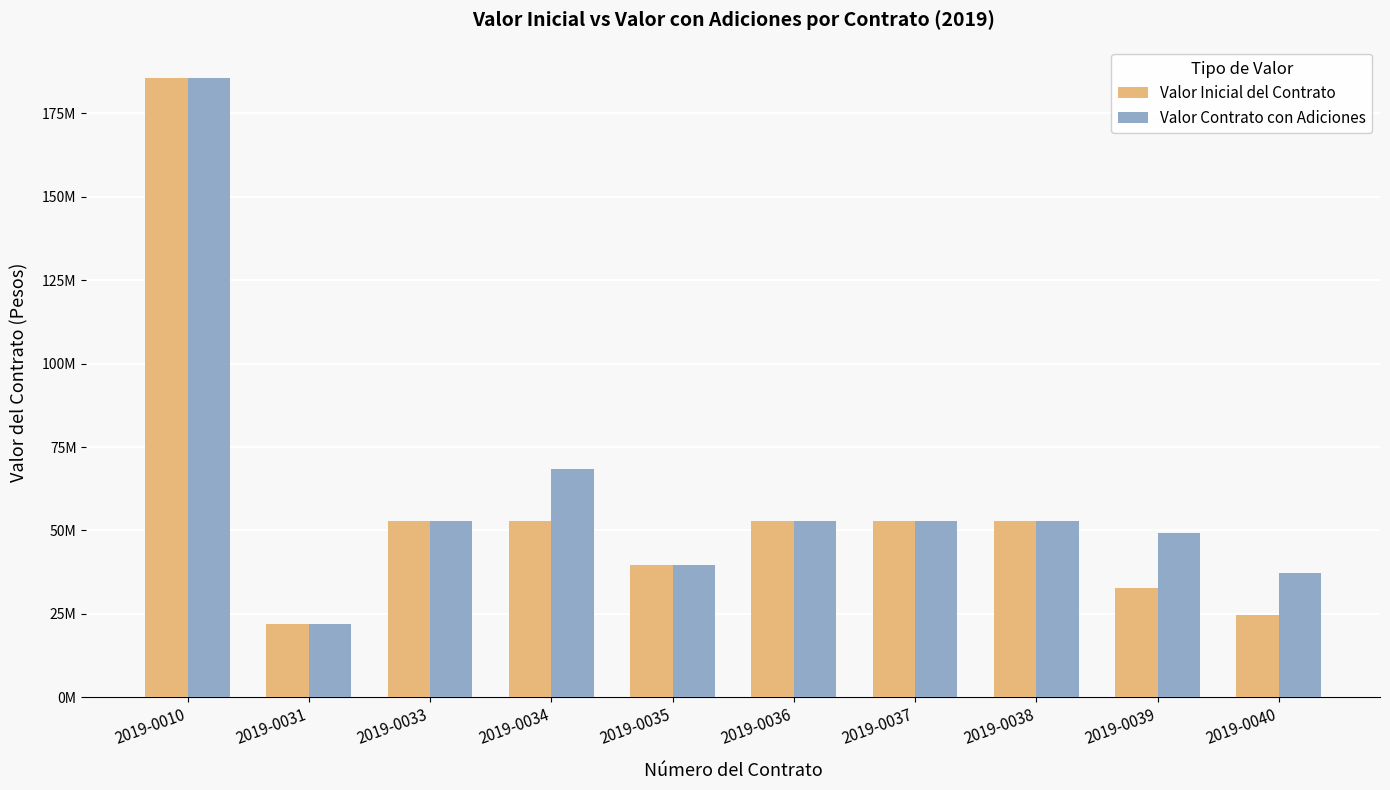

What is the maximum value shown in the chart?

185640000